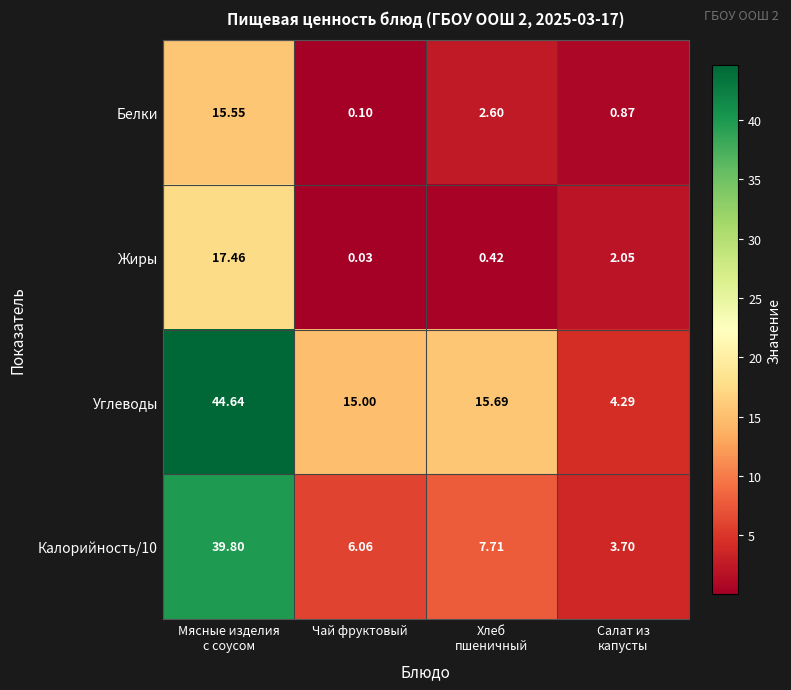

At which category is the sum across all series the highest?

Мясные изделия
с соусом